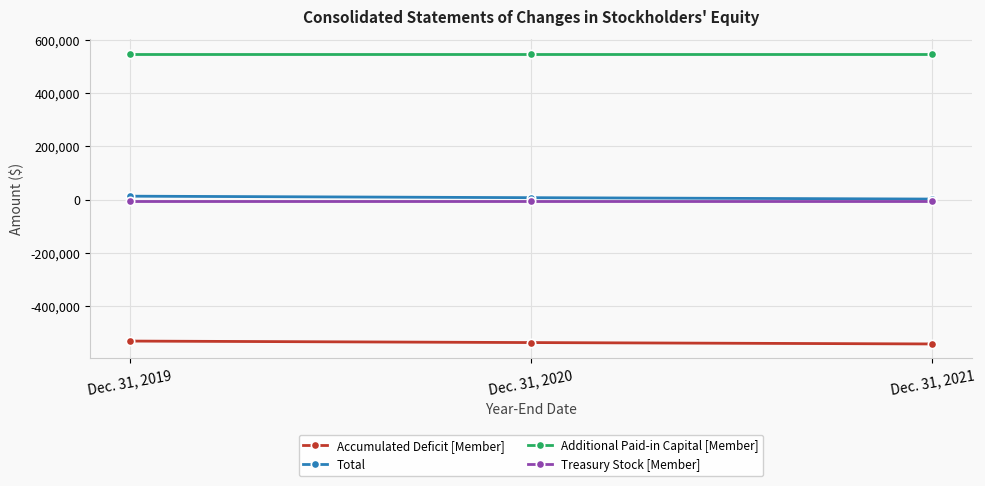

Reading right to left, what are all the values shown in this chart?

Accumulated Deficit [Member]: Dec. 31, 2021=-541201	Dec. 31, 2020=-535993	Dec. 31, 2019=-530389
Total: Dec. 31, 2021=2399	Dec. 31, 2020=7607	Dec. 31, 2019=13211
Additional Paid-in Capital [Member]: Dec. 31, 2021=548304	Dec. 31, 2020=548304	Dec. 31, 2019=548304
Treasury Stock [Member]: Dec. 31, 2021=-5168	Dec. 31, 2020=-5168	Dec. 31, 2019=-5168